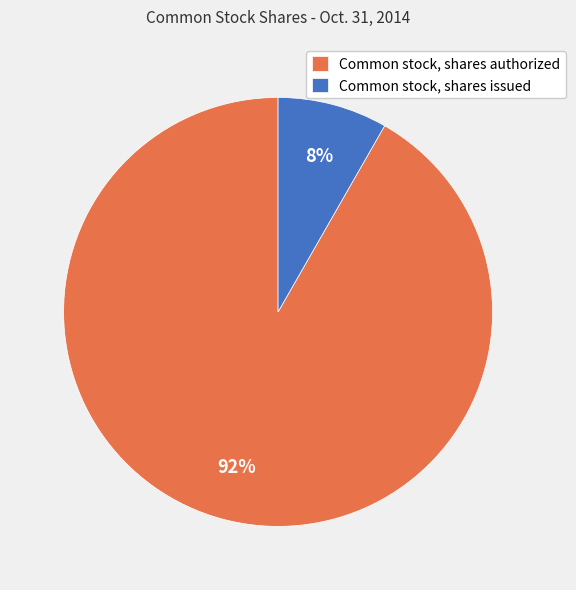

Between Common stock, shares authorized and Common stock, shares issued, which is larger?

Common stock, shares authorized